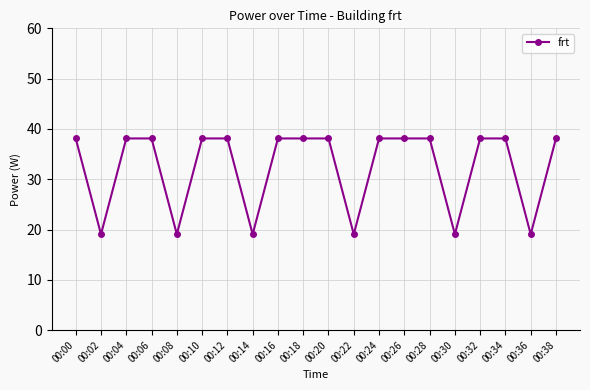

The value at 00:16 is 38.1. True or false?

True